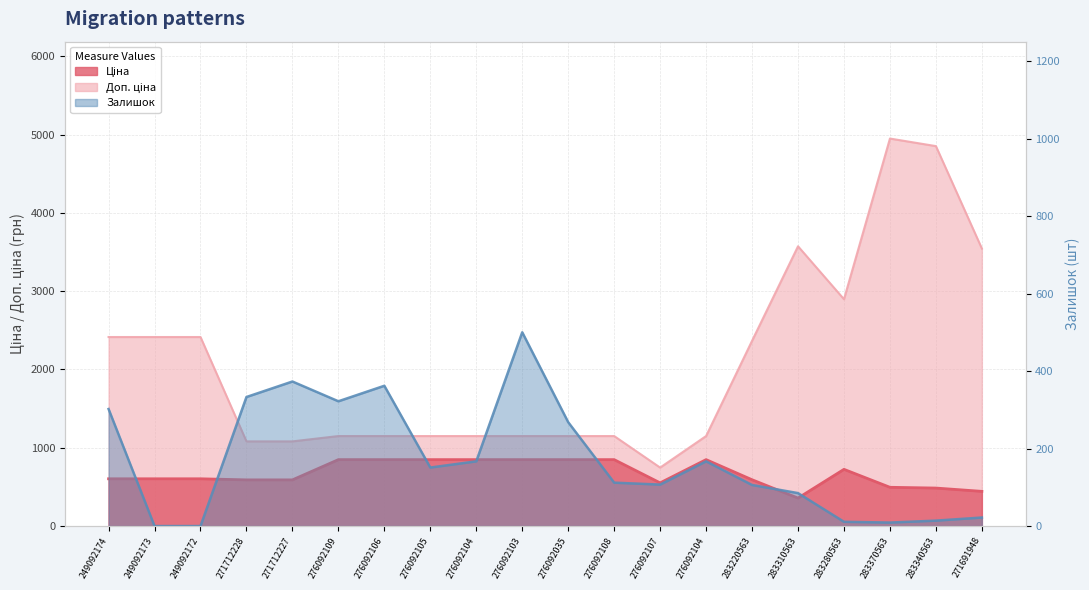

Reading right to left, list all the values displayed in this chart.

Ціна: 271691948=443.1	283340563=485.4	283370563=495.0	283280563=724.5	283310563=357.4	283220563=591.6	276092104=848.4	276092107=551.5	276092108=848.4	276092035=848.4	276092103=848.4	276092104=848.4	276092105=848.4	276092106=848.4	276092109=848.4	271712227=589.9	271712228=589.9	249092172=603.7	249092173=603.7	249092174=603.7
Доп. ціна: 271691948=3545.0	283340563=4853.8	283370563=4950.4	283280563=2897.8	283310563=3573.9	283220563=2366.5	276092104=1149.7	276092107=747.0	276092108=1149.7	276092035=1149.7	276092103=1149.7	276092104=1149.7	276092105=1149.7	276092106=1149.7	276092109=1149.7	271712227=1081.7	271712228=1081.7	249092172=2414.8	249092173=2414.8	249092174=2414.8
Залишок: 271691948=22.0	283340563=14.0	283370563=9.0	283280563=11.0	283310563=85.0	283220563=106.0	276092104=167.0	276092107=107.0	276092108=112.0	276092035=268.0	276092103=500.0	276092104=167.0	276092105=151.0	276092106=362.0	276092109=322.0	271712227=373.0	271712228=333.0	249092172=0.0	249092173=0.0	249092174=302.0